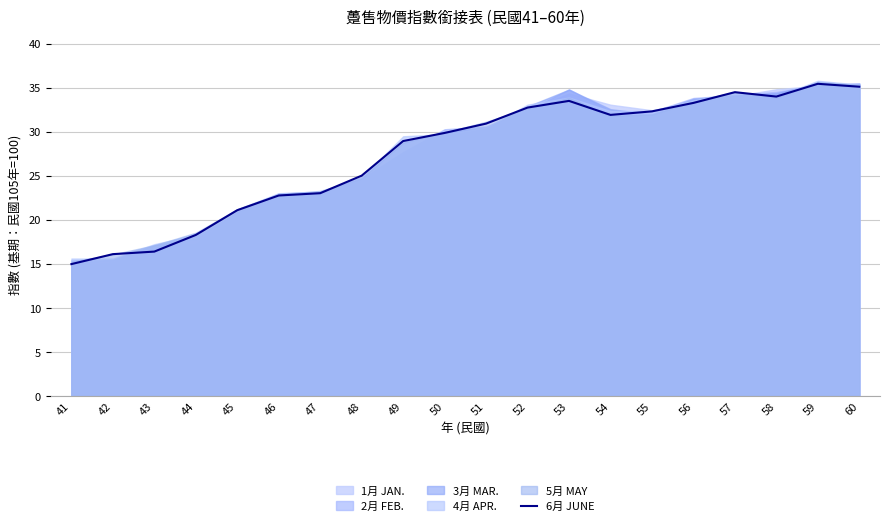

What is the average value?

27.5